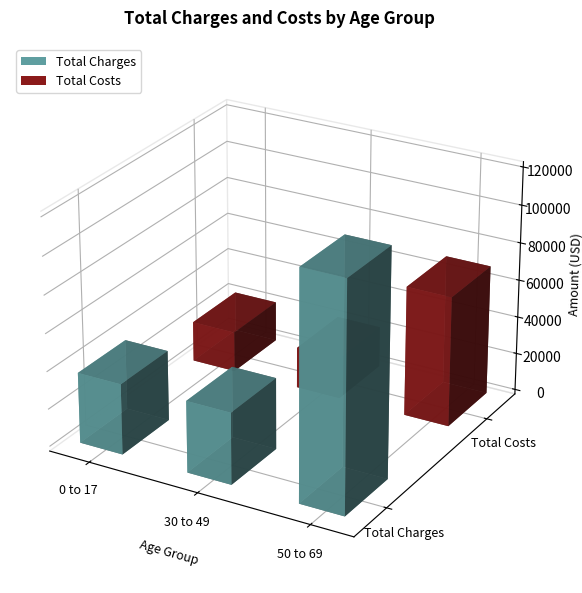

What is the average value of the Total Charges series?

65208.5